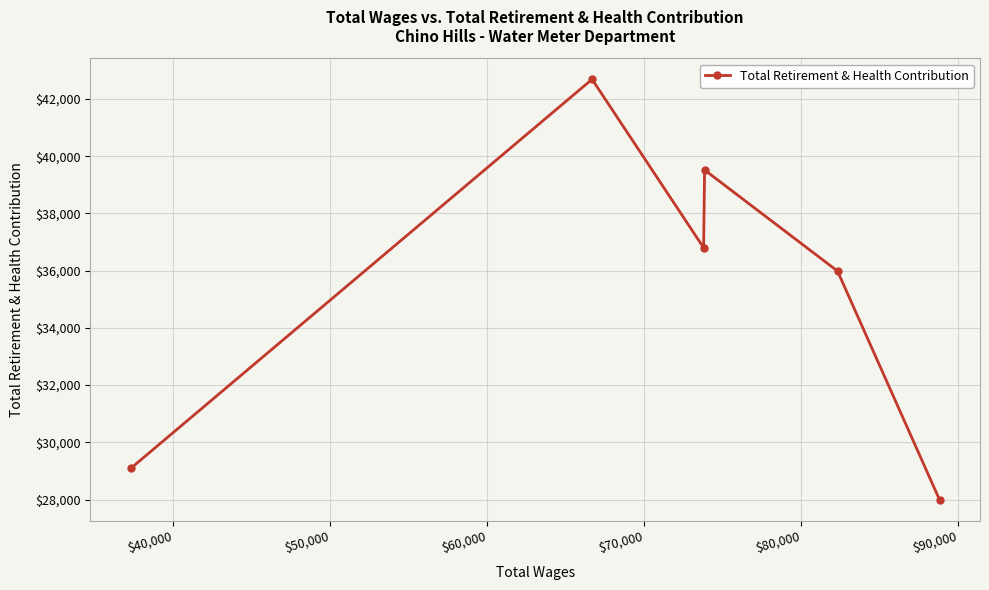

True or false: there are more than 2 points higher than both neighbors.

False